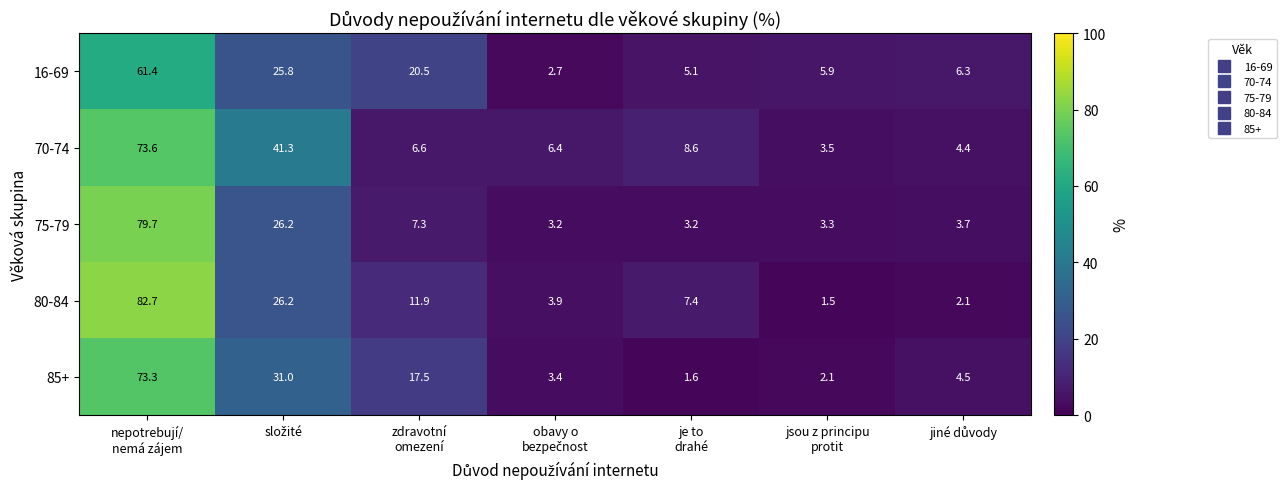

List the series in order of their peak value, highest first.

80-84, 75-79, 70-74, 85+, 16-69